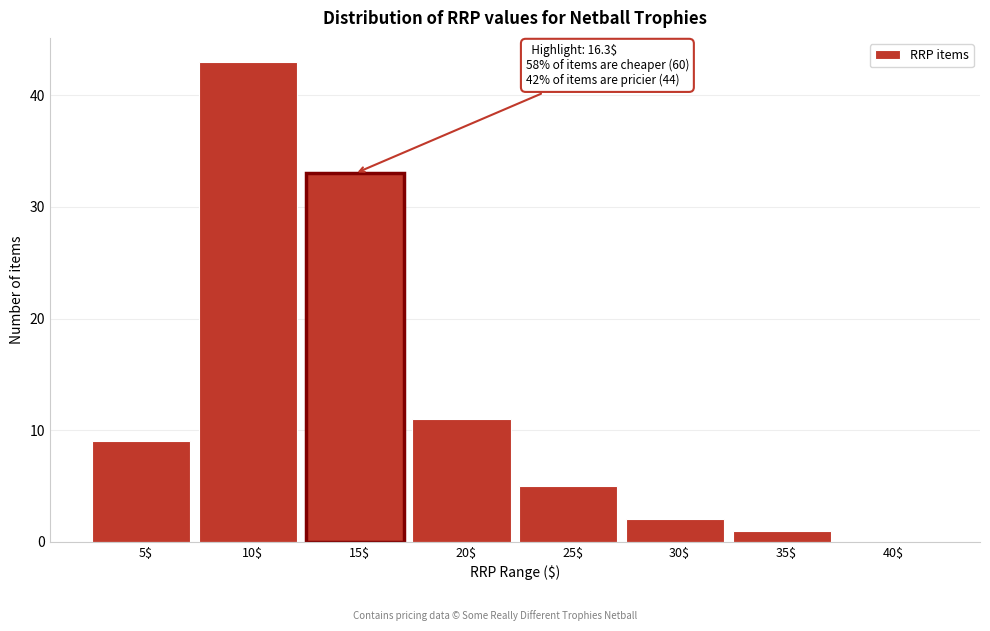

What is the maximum value shown in the chart?

43